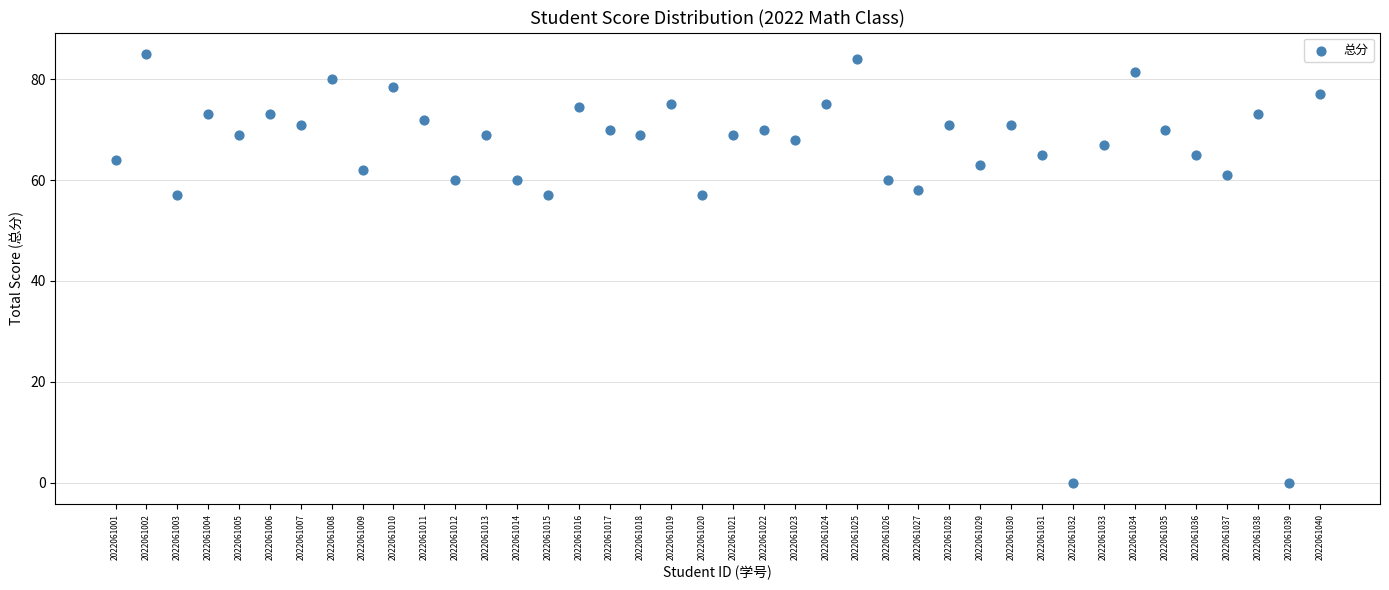

Count the number of points in this scatter plot.

40